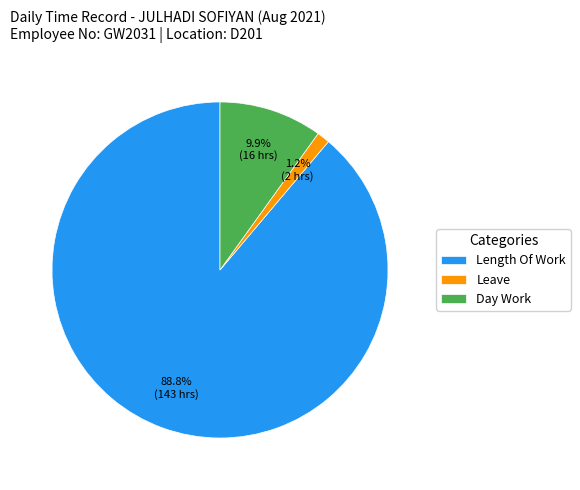

Which has a higher value, Day Work or Leave?

Day Work